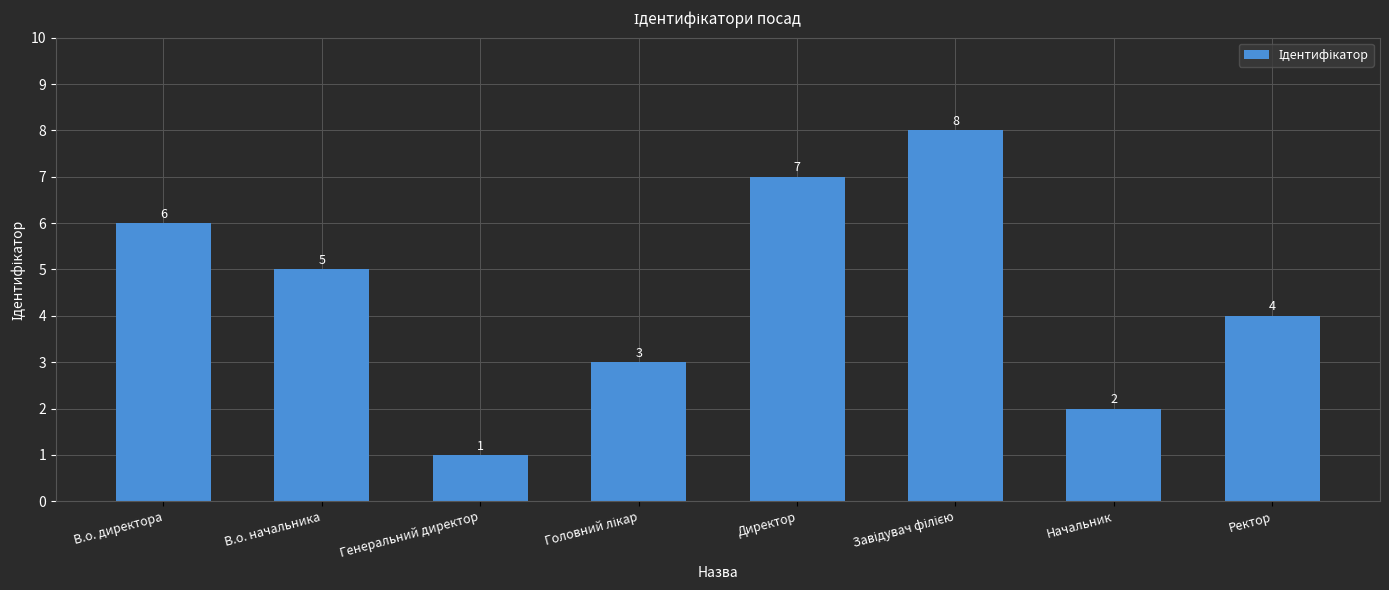

What is the sum of the values at В.о. начальника and Директор?

12